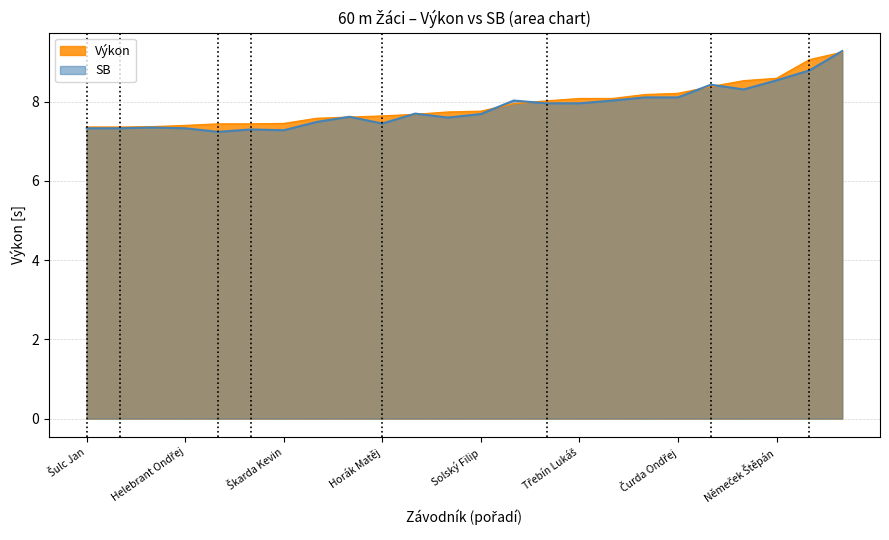

What is the difference between the highest and lowest values at Škarda Kevin?

0.2